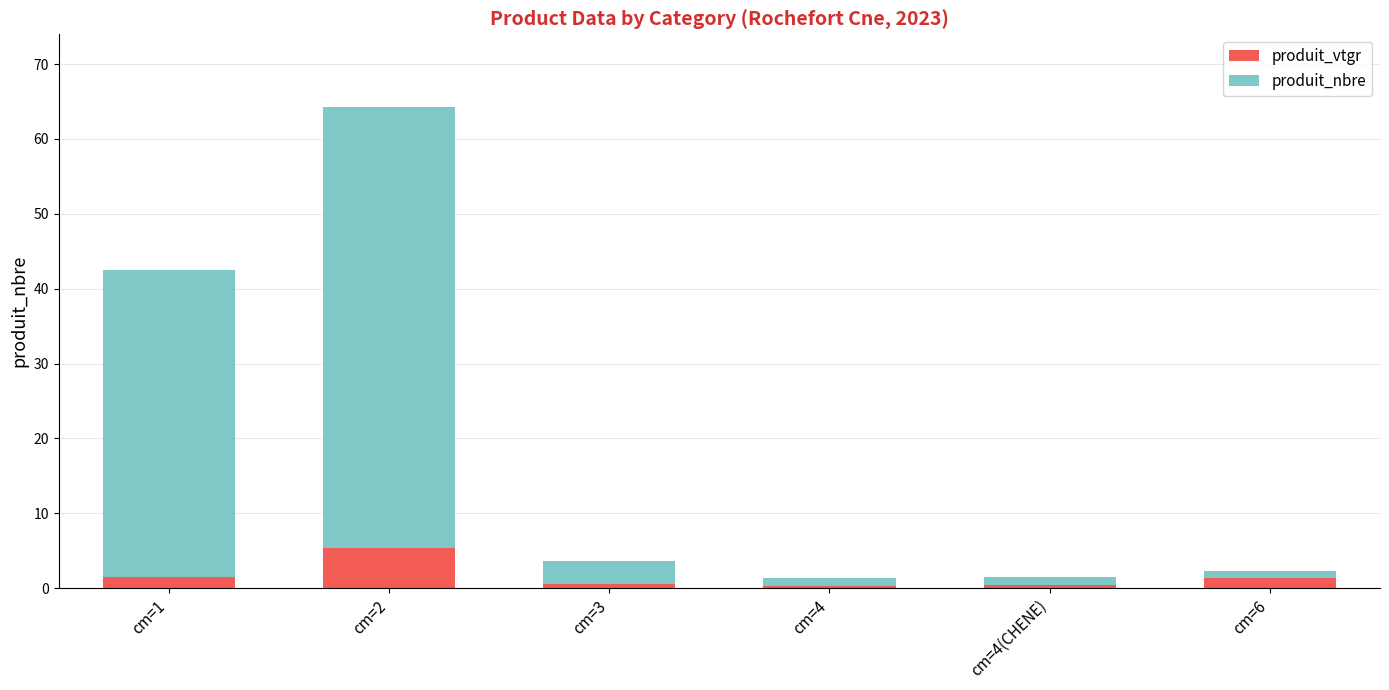

The produit_vtgr series shows 0.3 at cm=4. True or false?

True